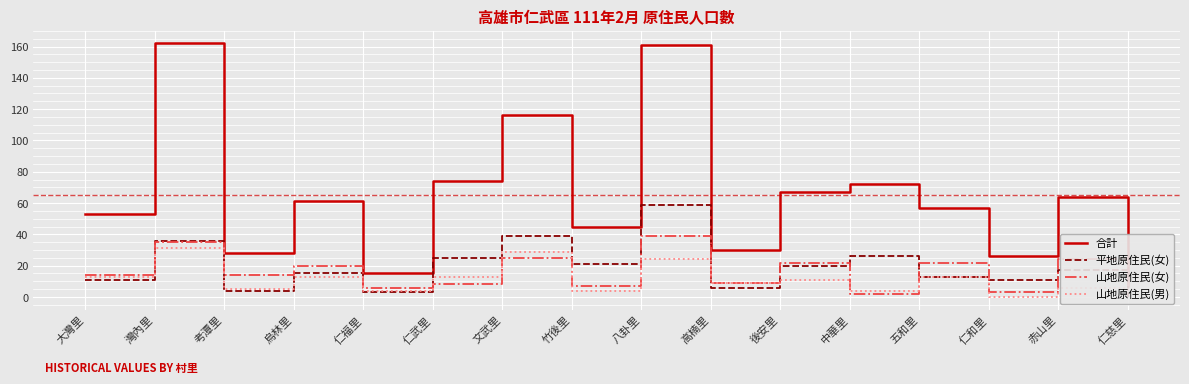

True or false: 山地原住民(女) has a value of 26 at 烏林里.

False